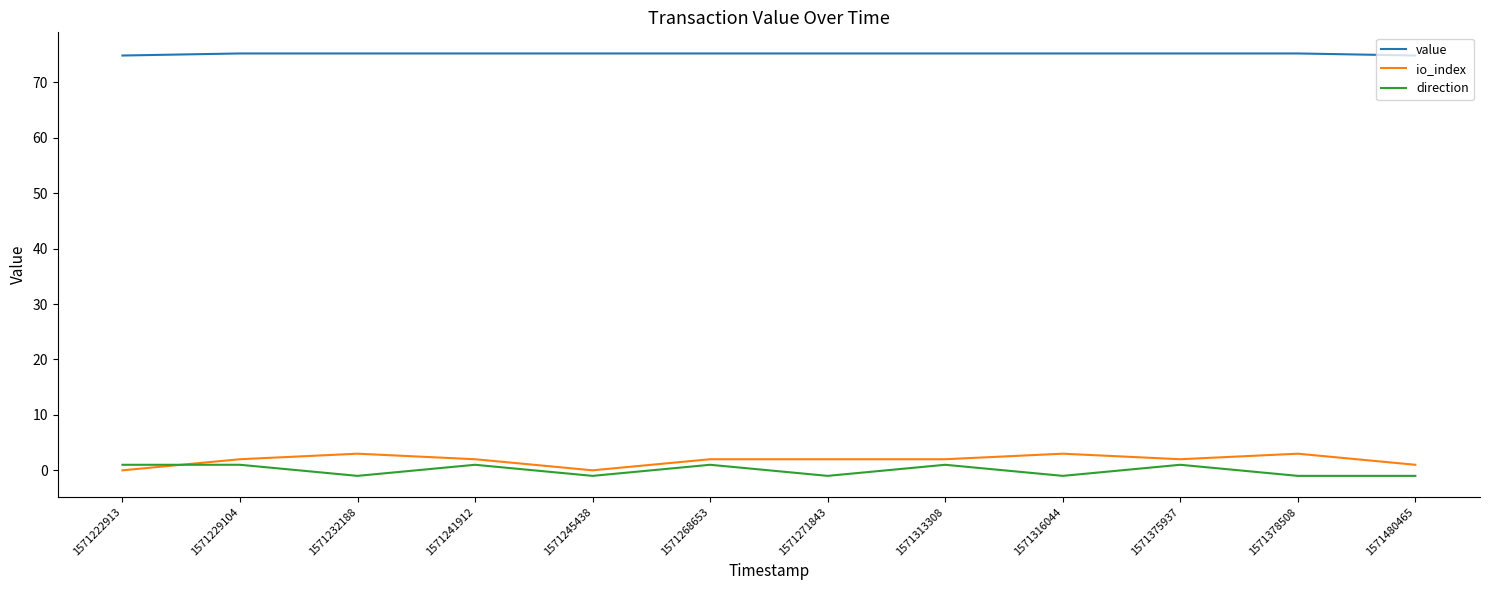

At 1571232188, list the series in order from largest to smallest.

value, io_index, direction